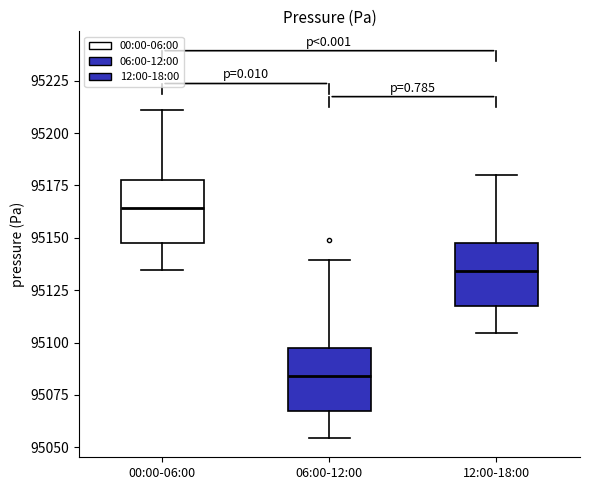

Where does the lower whisker of the box for 06:00-12:00 end on the y-axis? The values are not printed on the chart, so give them approximately, as read against the axis.

95055